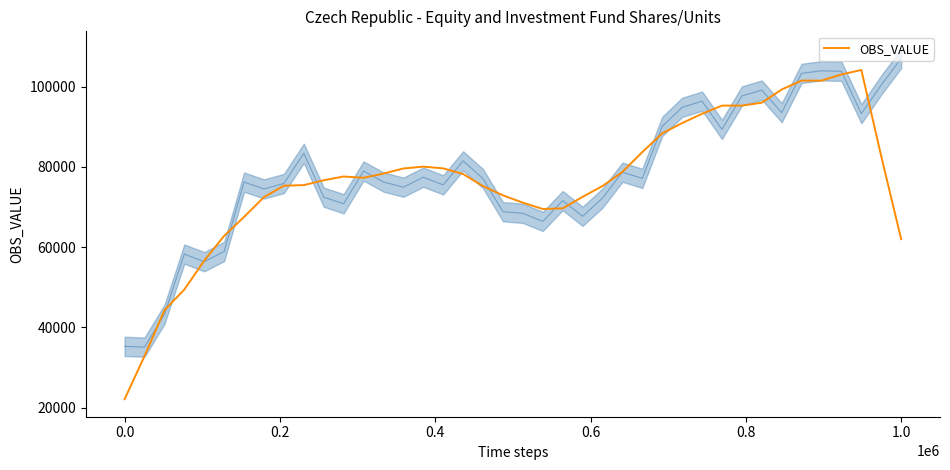

What is the maximum value for OBS_VALUE?

104162.4